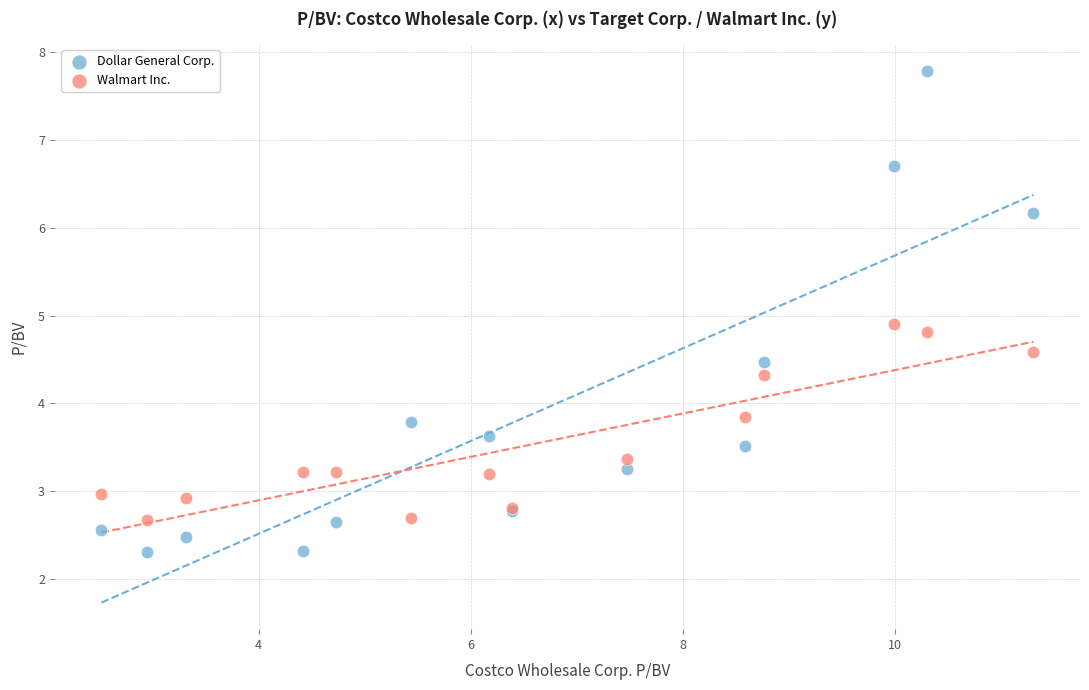

What is the X range (max minus min) for the scatter plot?

8.8